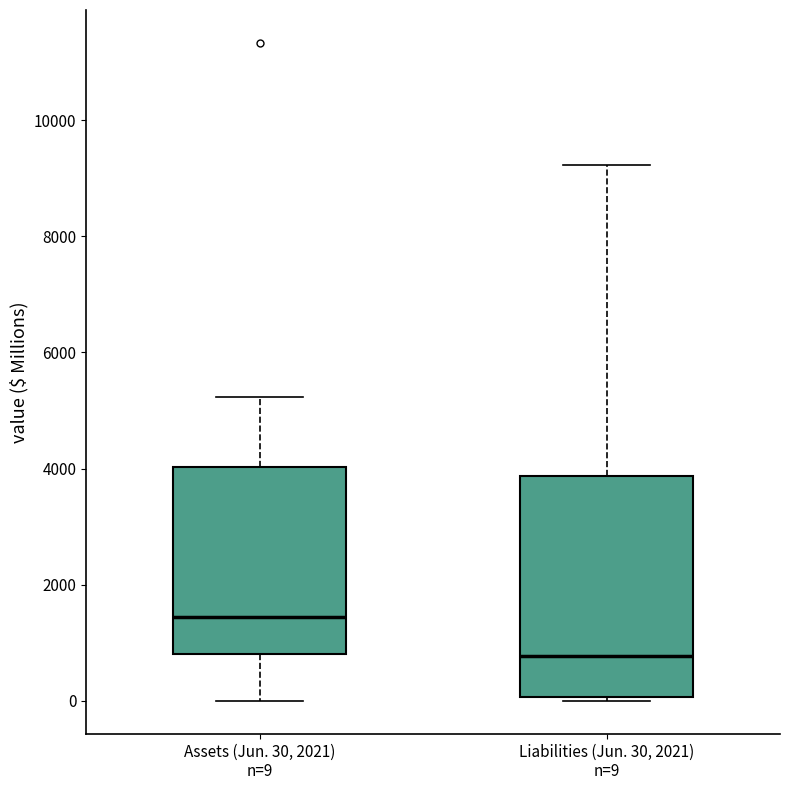

Reading left to right, transcribe this box plot: for each box, give where its median line is, the range the box spans, and where its two whiskers end, as read against the y-axis. The values are not printed on the chart, so give them approximately, as read against the axis.

Assets (Jun. 30, 2021) n=9: median 1400, box 800 to 4000, whiskers 0 to 5200
Liabilities (Jun. 30, 2021) n=9: median 800, box 0 to 3800, whiskers 0 to 9200